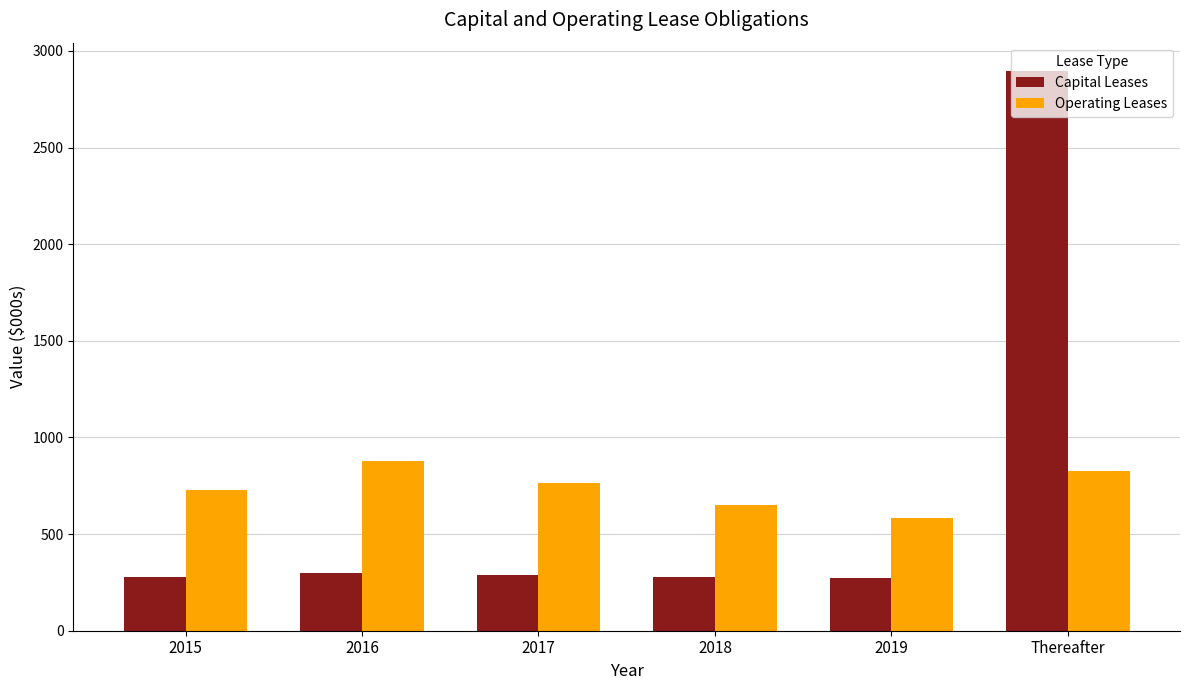

What is the value of the Operating Leases bar at the 2nd from the left?

879